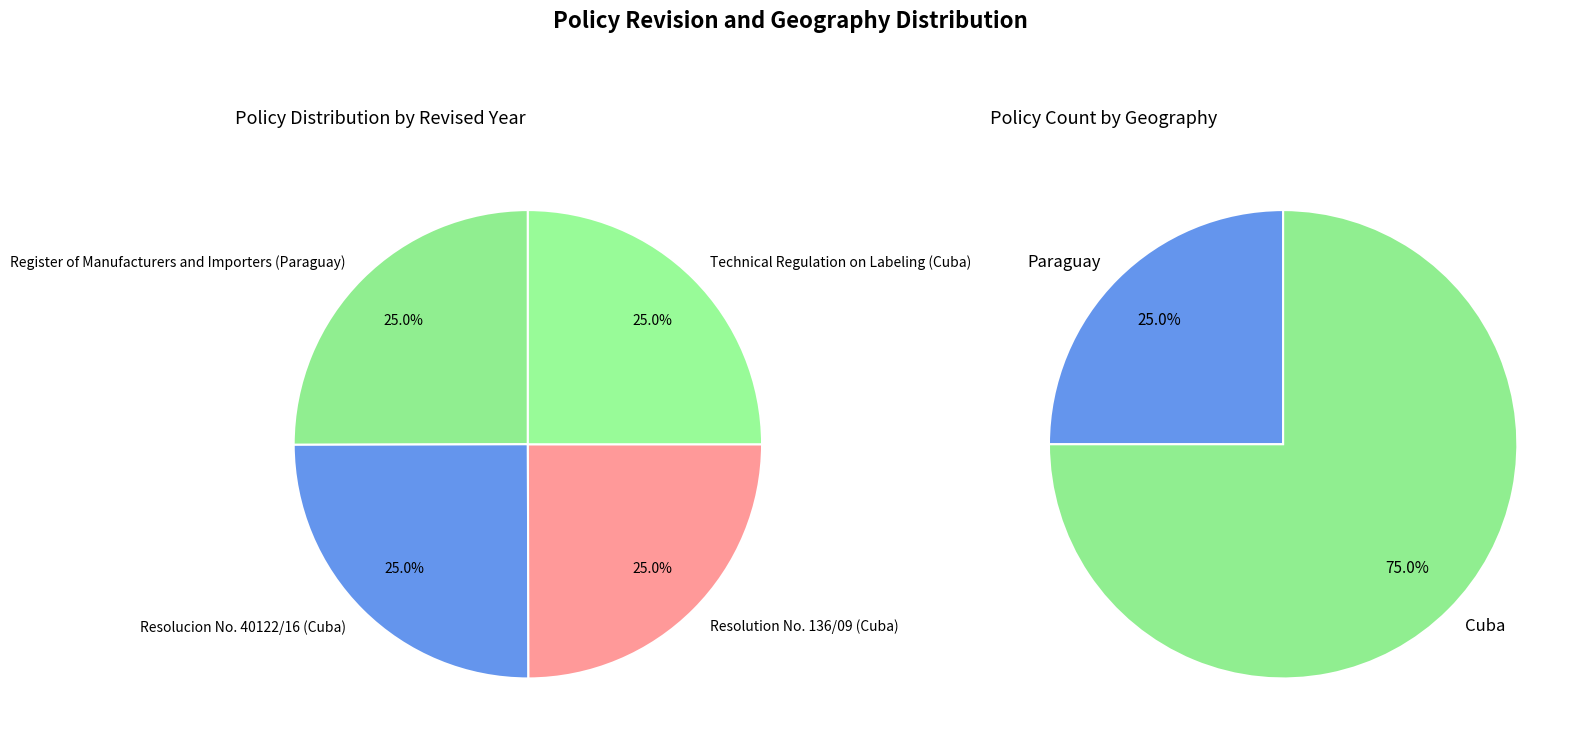

Count the number of slices in the pie.

4